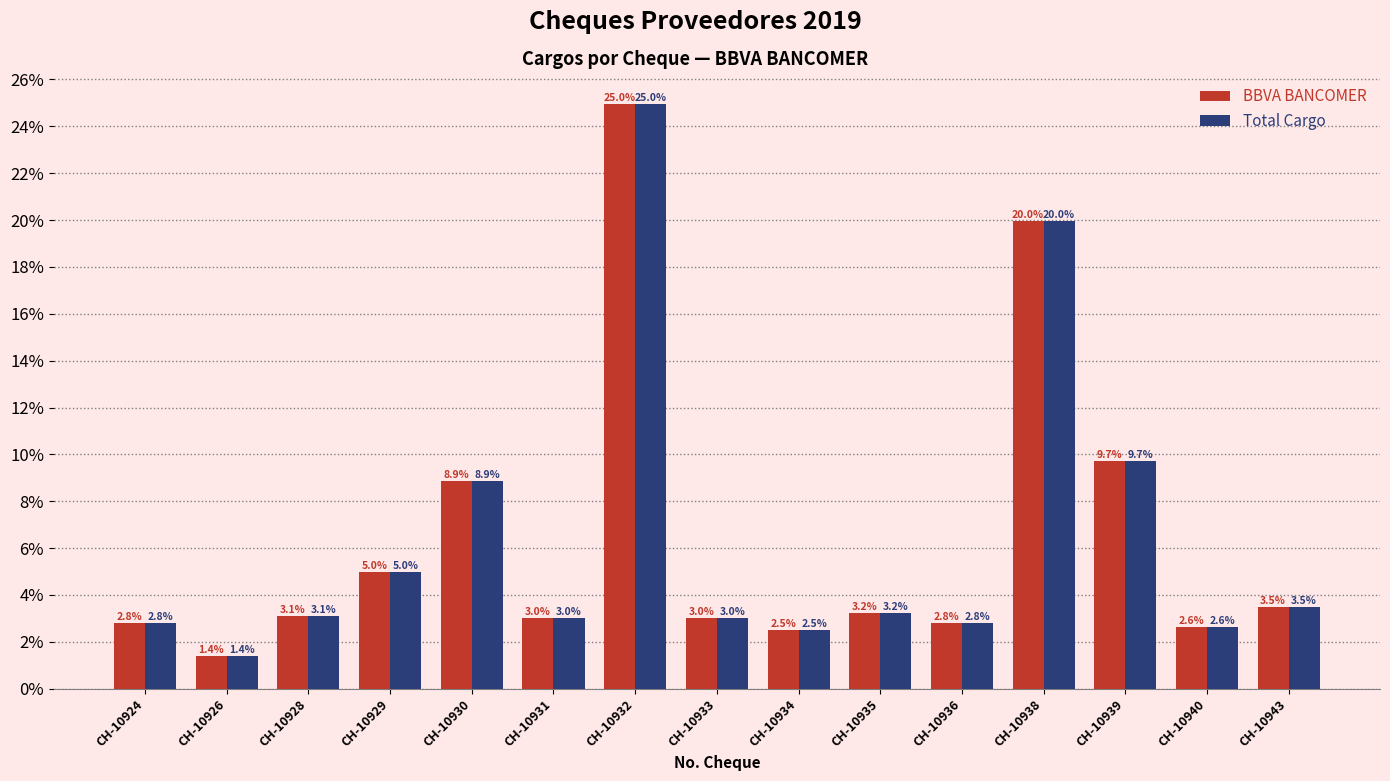

What is the lowest value of the Total Cargo series?

1.4